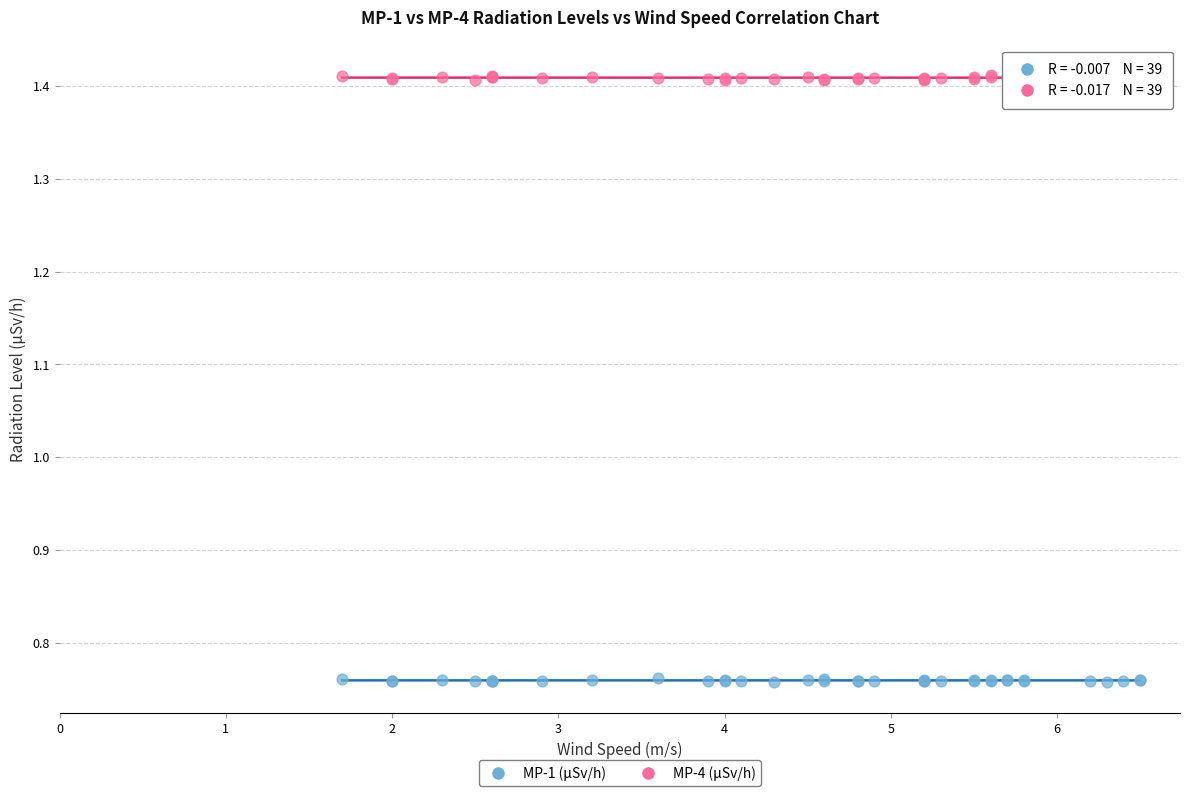

Which series contains the lowest Y value?

MP-1 (μSv/h)